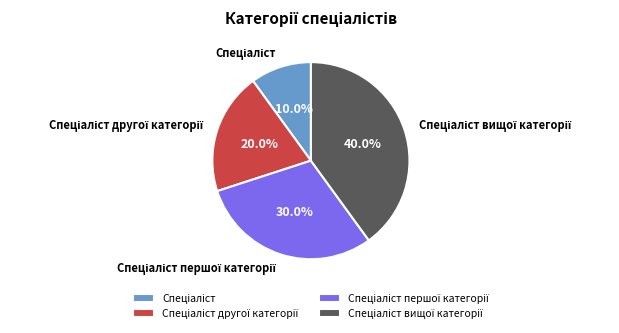

Does any single category account for the majority?

No